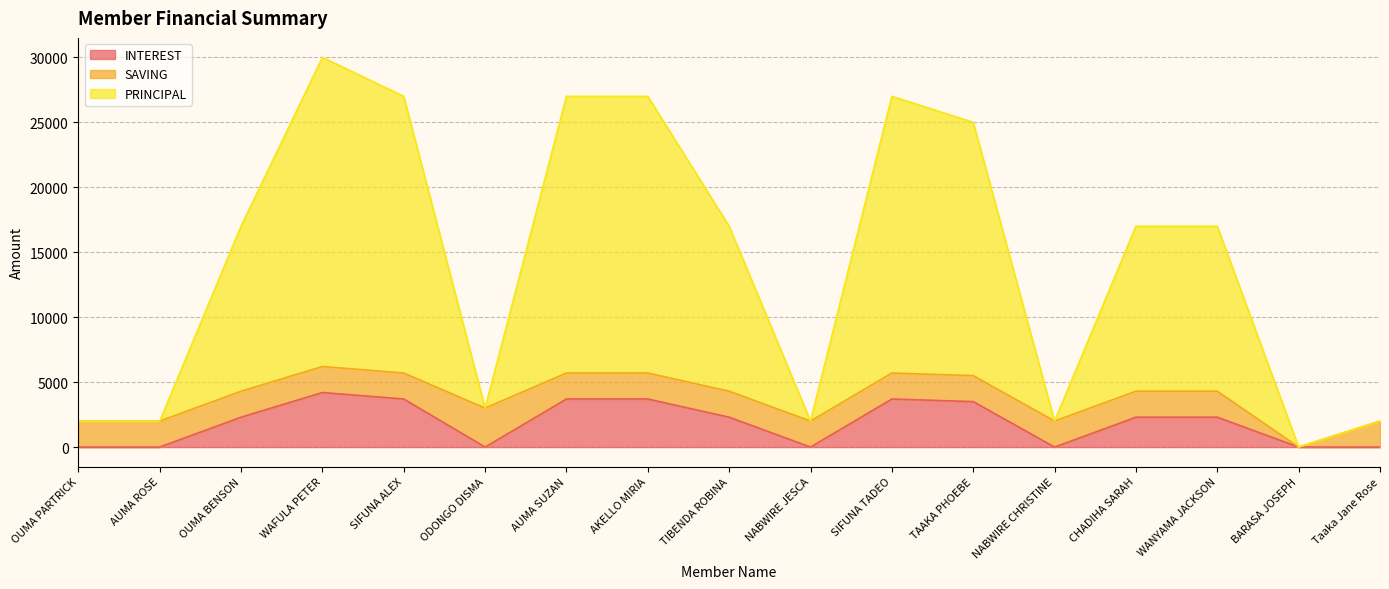

What is the label of the 8th point from the left?

AKELLO MIRIA